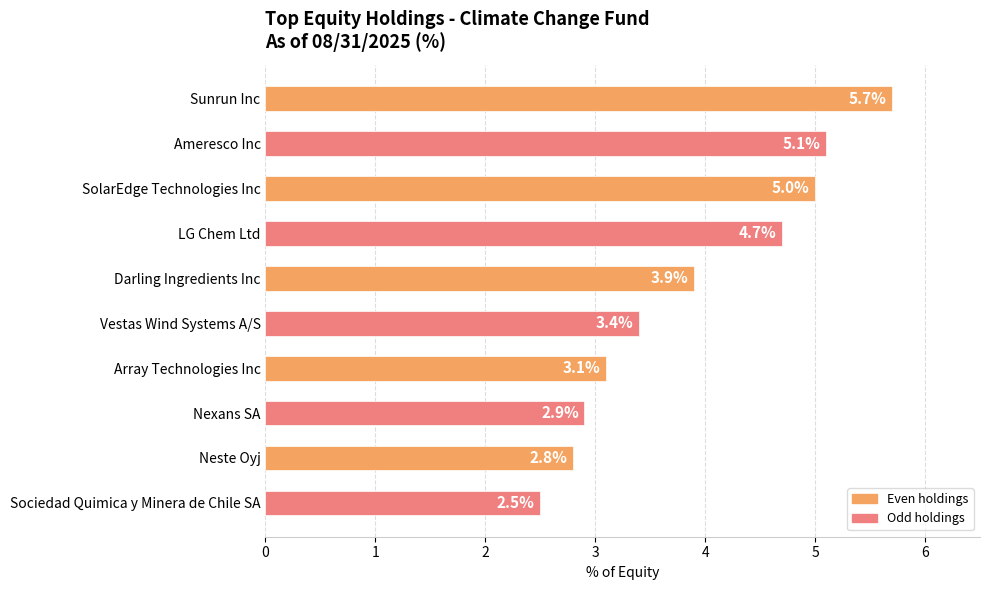

Reading bottom to top, extract all data points from this chart.

Sociedad Quimica y Minera de Chile SA=2.5	Neste Oyj=2.8	Nexans SA=2.9	Array Technologies Inc=3.1	Vestas Wind Systems A/S=3.4	Darling Ingredients Inc=3.9	LG Chem Ltd=4.7	SolarEdge Technologies Inc=5.0	Ameresco Inc=5.1	Sunrun Inc=5.7